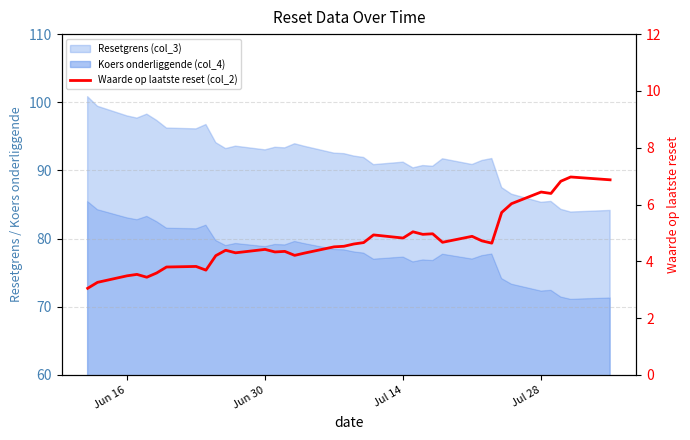

How many interior local valleys (lower than both neighbors) does the data have?

10